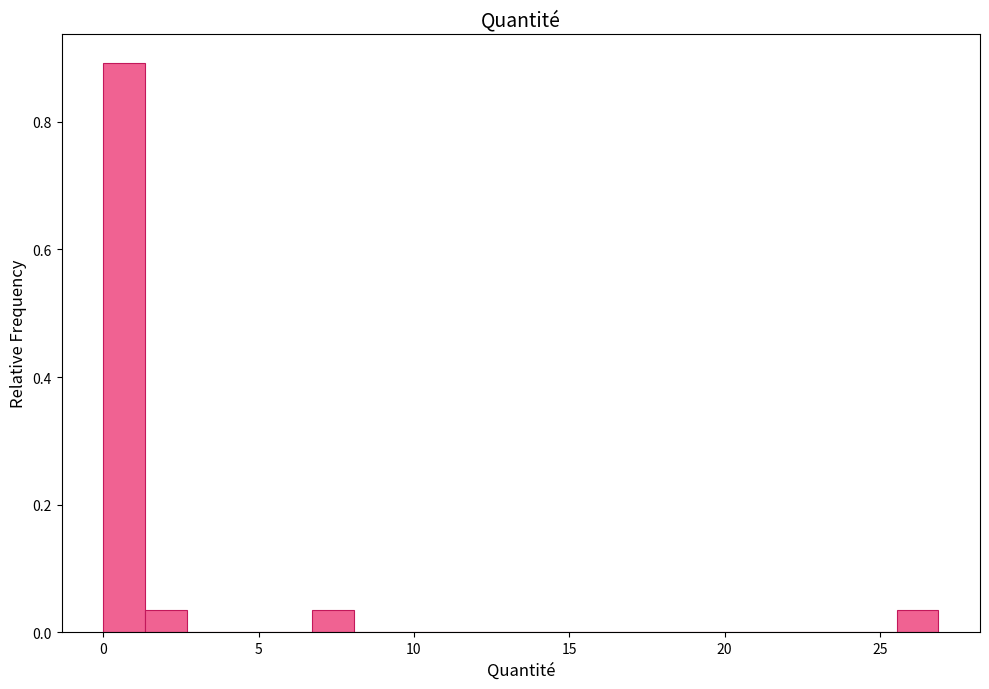

Read against the x-axis, roughly where is the centre of the tallest bar?

0.5